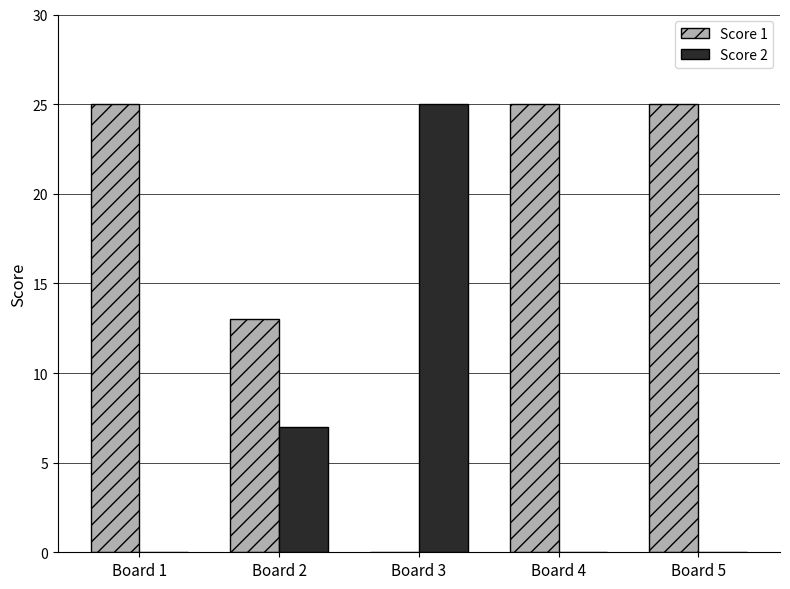

What is the difference between the Score 1 values at Board 4 and Board 2?

12